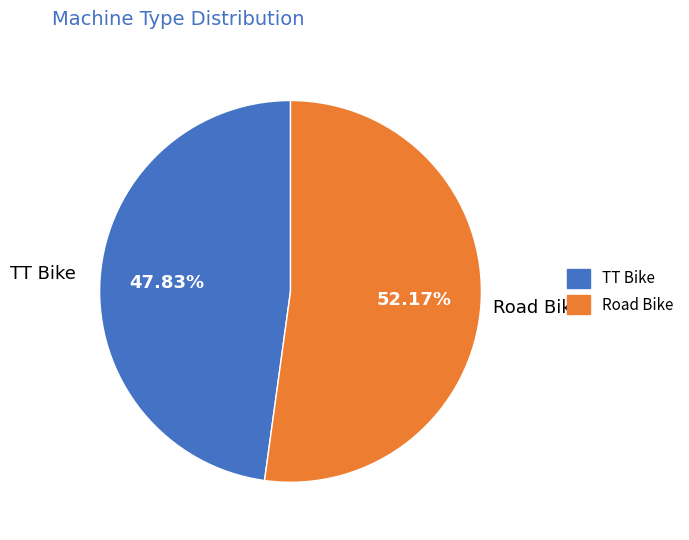

Which has a higher value, Road Bike or TT Bike?

Road Bike